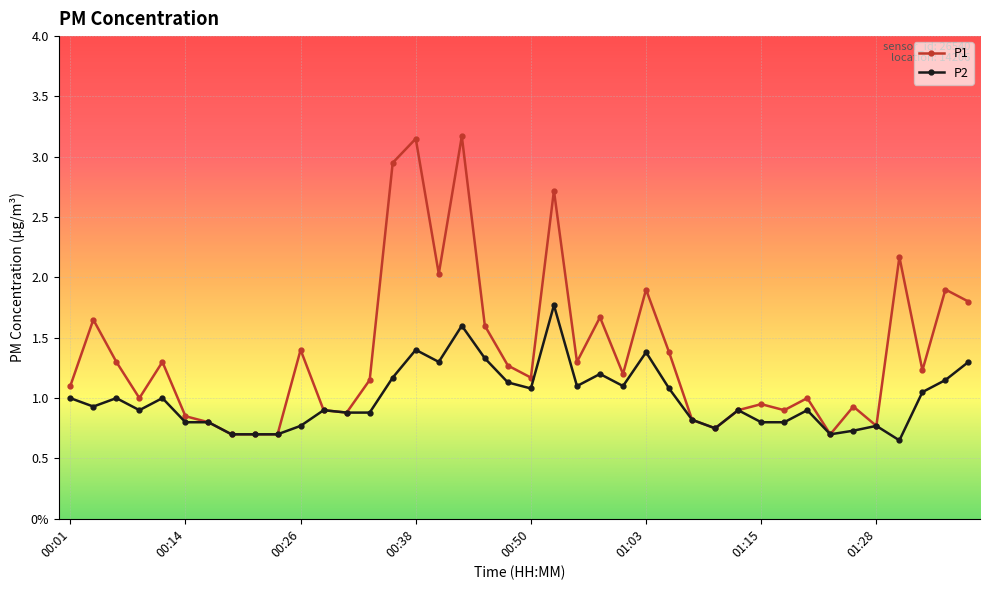

What are all the series names shown in the legend?

P1, P2